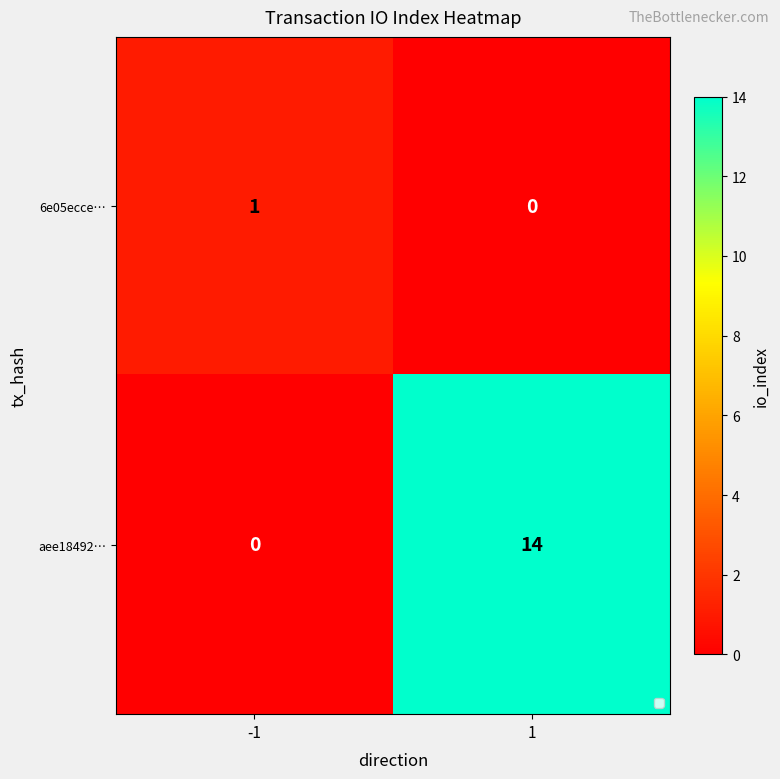

Reading left to right, what are all the values shown in this chart?

6e05ecce…: 1	0
aee18492…: 0	14